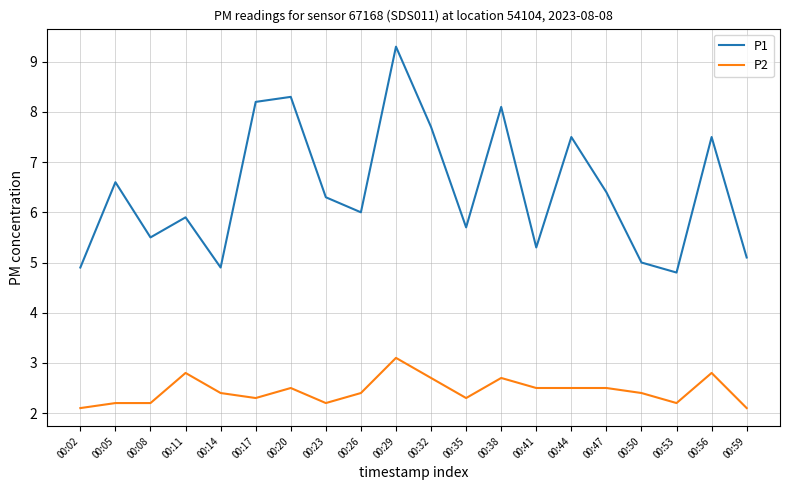

Reading left to right, what are all the values shown in this chart?

P1: 4.9	6.6	5.5	5.9	4.9	8.2	8.3	6.3	6.0	9.3	7.7	5.7	8.1	5.3	7.5	6.4	5.0	4.8	7.5	5.1
P2: 2.1	2.2	2.2	2.8	2.4	2.3	2.5	2.2	2.4	3.1	2.7	2.3	2.7	2.5	2.5	2.5	2.4	2.2	2.8	2.1